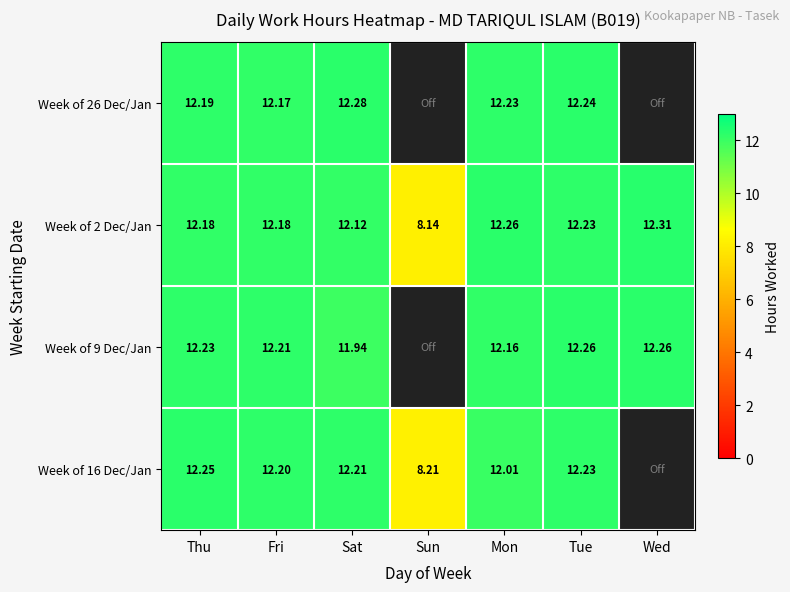

How many categories are shown in the chart?

7